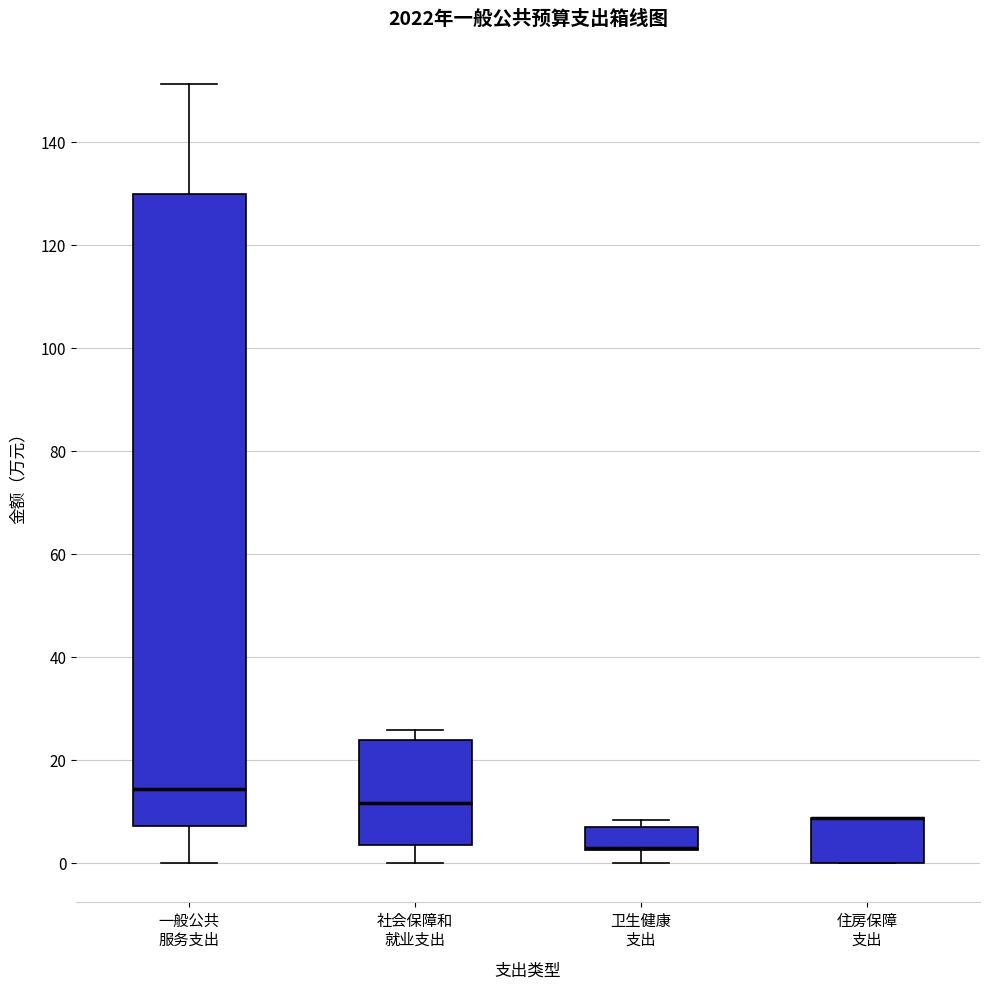

Reading left to right, transcribe this box plot: for each box, give where its median line is, the range the box spans, and where its two whiskers end, as read against the y-axis. The values are not printed on the chart, so give them approximately, as read against the axis.

一般公共 服务支出: median 14, box 8 to 130, whiskers 0 to 152
社会保障和 就业支出: median 12, box 4 to 24, whiskers 0 to 26
卫生健康 支出: median 2 (drawn on the box's lower edge), box 2 to 8, whiskers 0 to 8 (just above the box's upper edge)
住房保障 支出: median 8 (drawn on the box's upper edge), box 0 to 8, whiskers 0 to 8